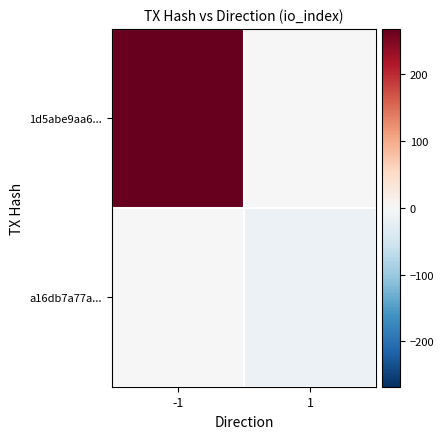

Which series has the largest total across all categories?

1d5abe9aa6...